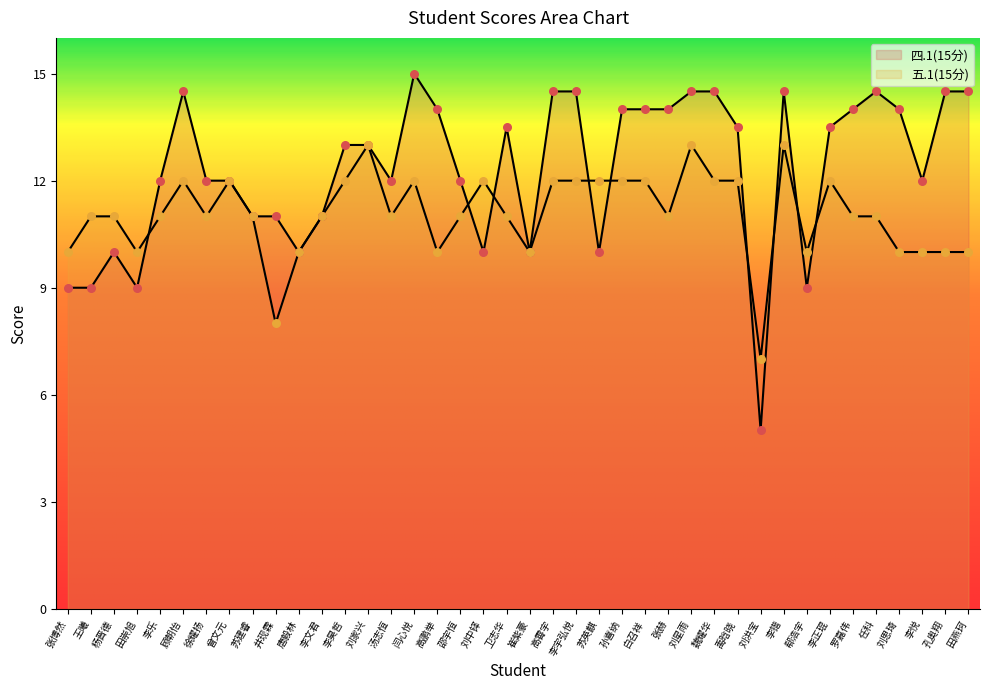

Which series has the widest spread of Y values?

四.1(15分)